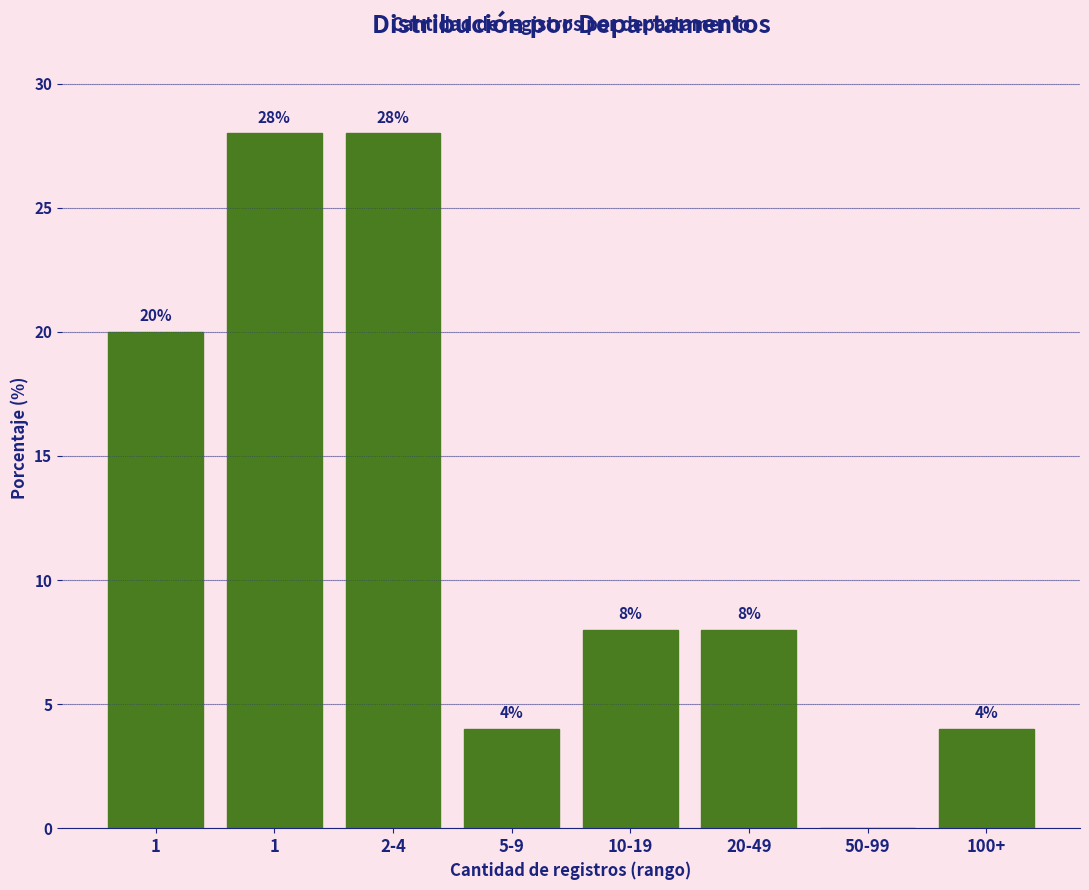

Count the number of categories in the chart.

8